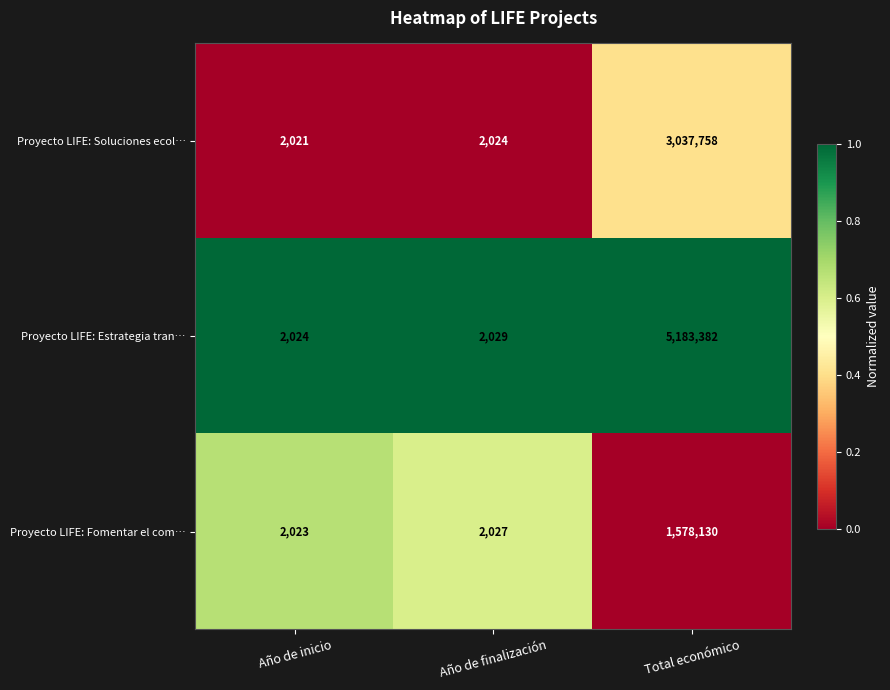

What is the difference between the Proyecto LIFE: Fomentar el com… values at Total económico and Año de inicio?

1576107